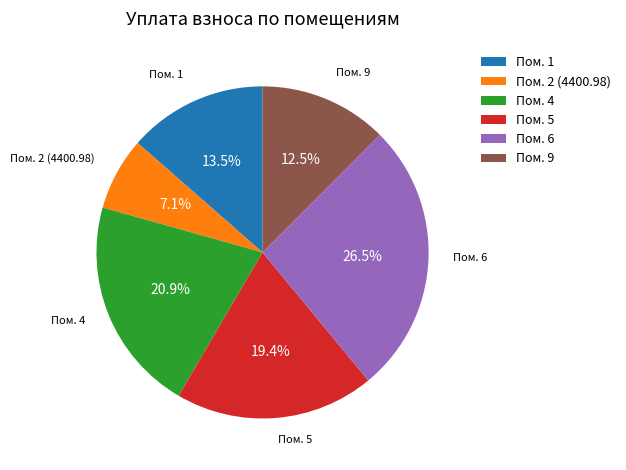

How many slices are in this pie chart?

6